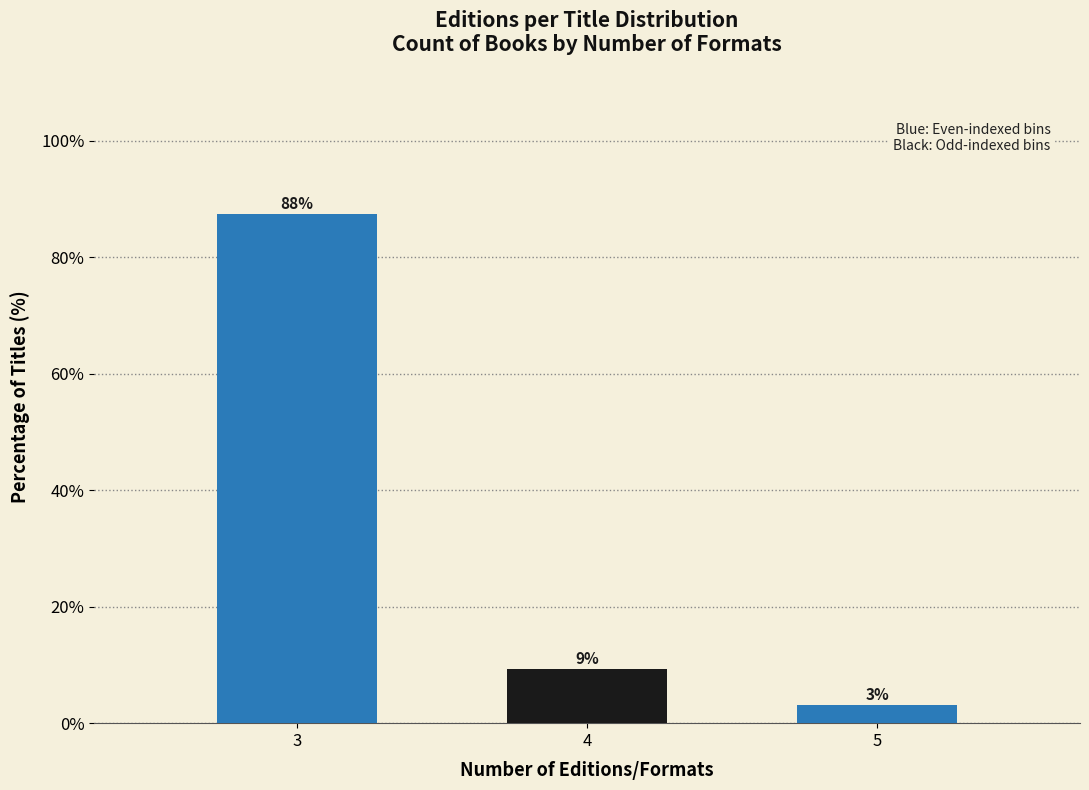

Does the chart contain any negative values?

No